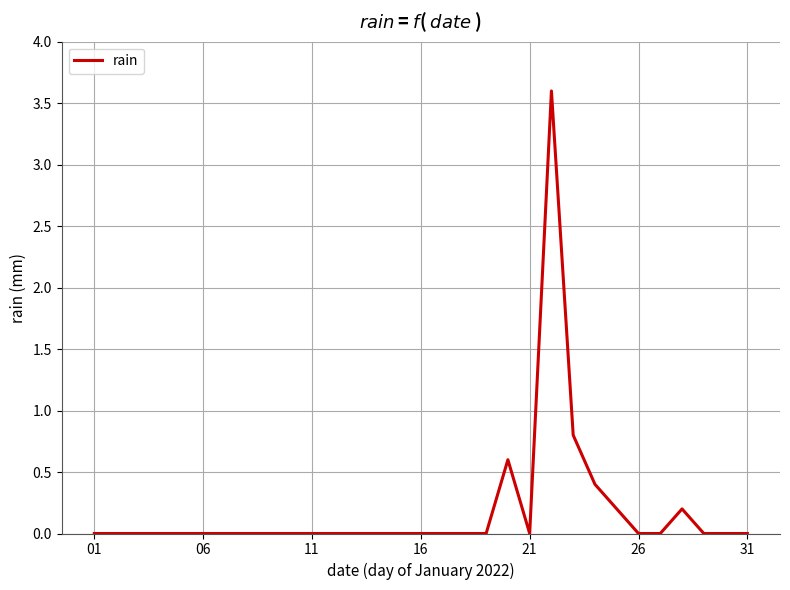

Reading left to right, list all the values displayed in this chart.

0.0	0.0	0.0	0.0	0.0	0.0	0.0	0.0	0.0	0.0	0.0	0.0	0.0	0.0	0.0	0.0	0.0	0.0	0.0	0.6	0.0	3.6	0.8	0.4	0.2	0.0	0.0	0.2	0.0	0.0	0.0